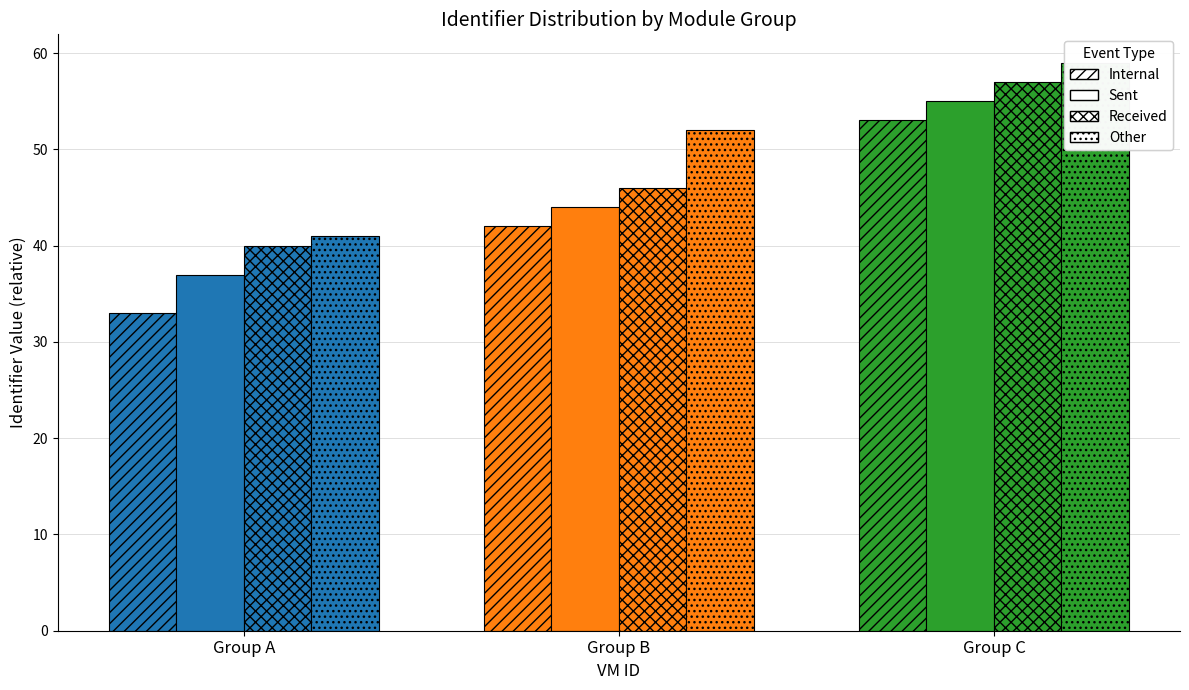

What is the value of the Received bar at the 2nd from the left?

46